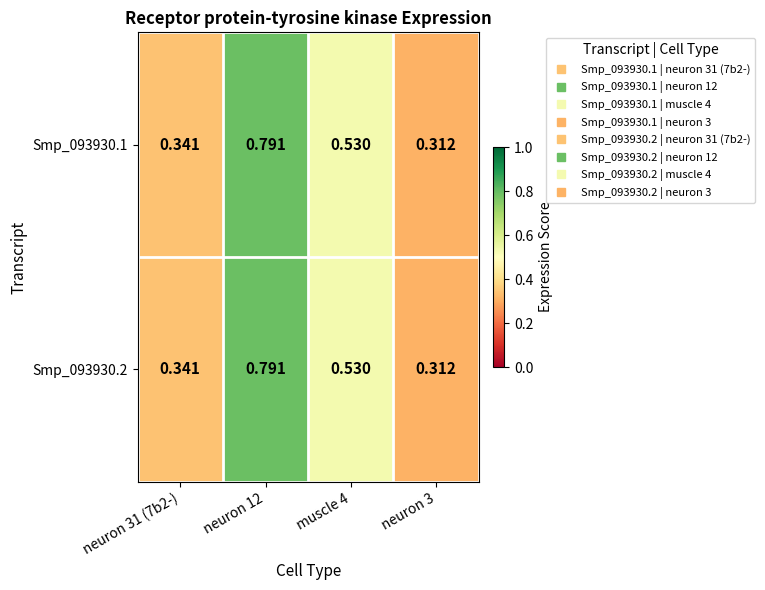

Is the value of Smp_093930.1 at neuron 12 greater than the value of Smp_093930.2 at neuron 3?

Yes